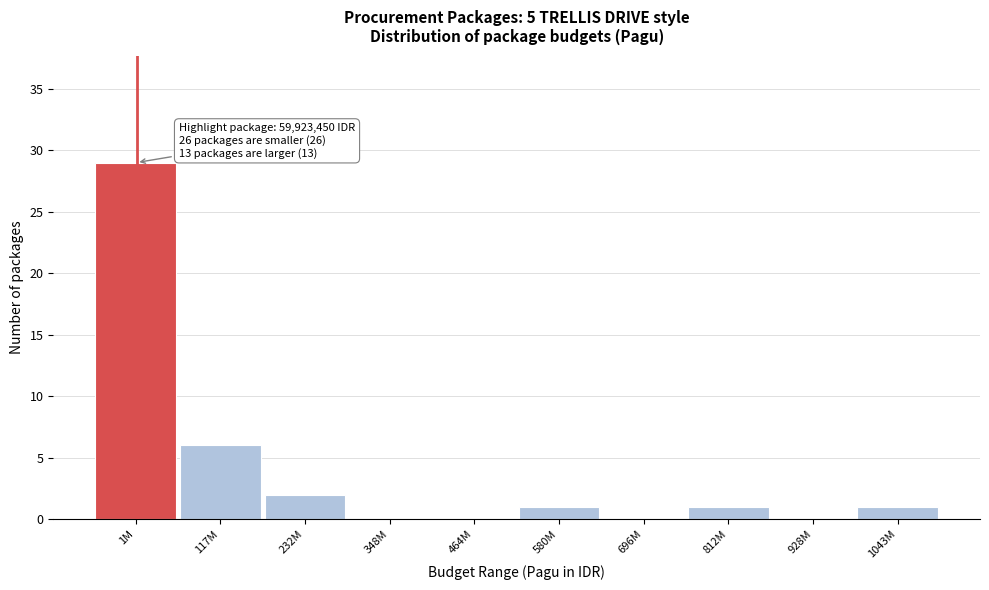

Reading left to right, transcribe all the data shown in this chart.

1M=29	117M=6	232M=2	348M=0	464M=0	580M=1	696M=0	812M=1	928M=0	1043M=1